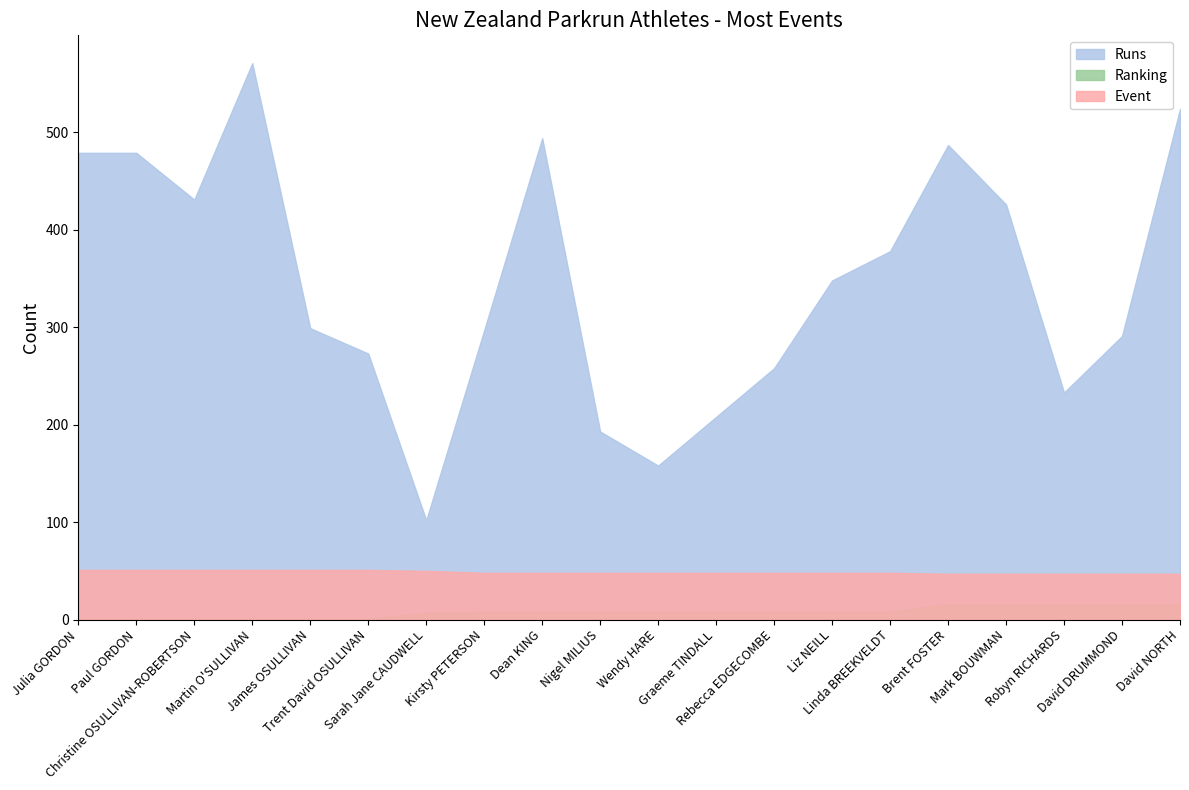

What is the value of the Event point at the 2nd from the left?

51